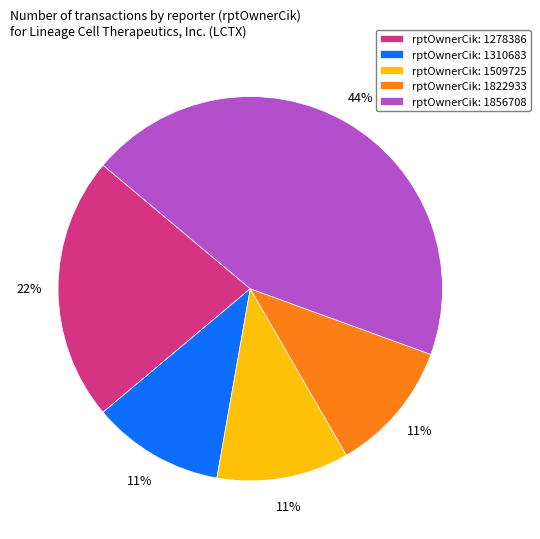

To the nearest percent, what is the average slice percentage?

20%